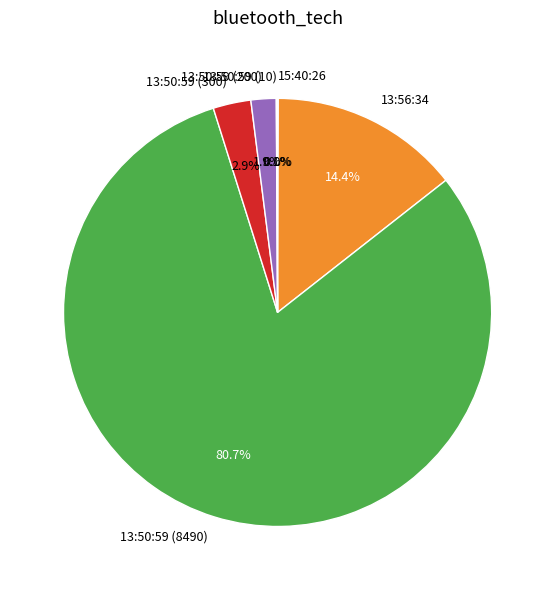

To the nearest percent, what is the average slice percentage?

17%